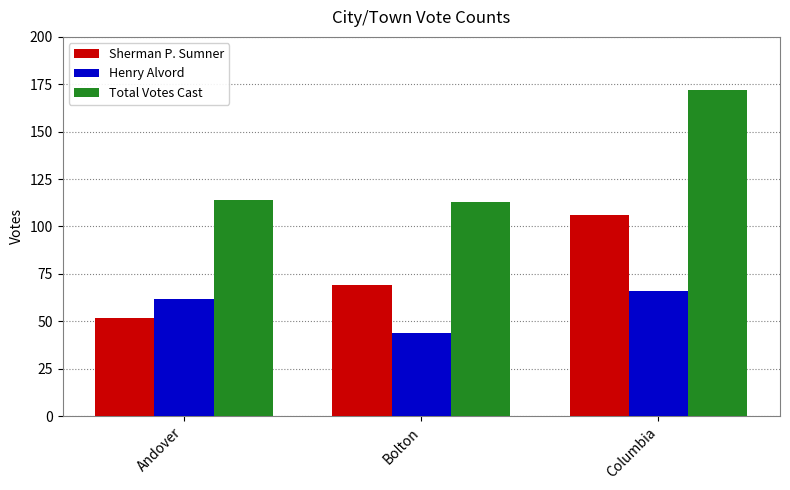

List the series in order of their overall mean, highest first.

Total Votes Cast, Sherman P. Sumner, Henry Alvord